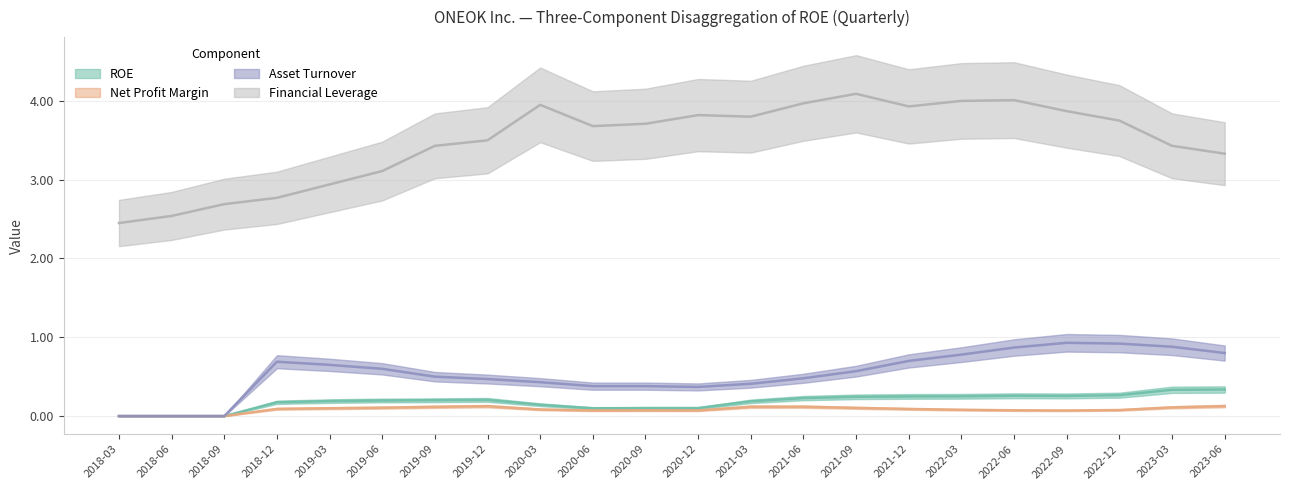

Read the Financial Leverage value at 2020-03.

4.0